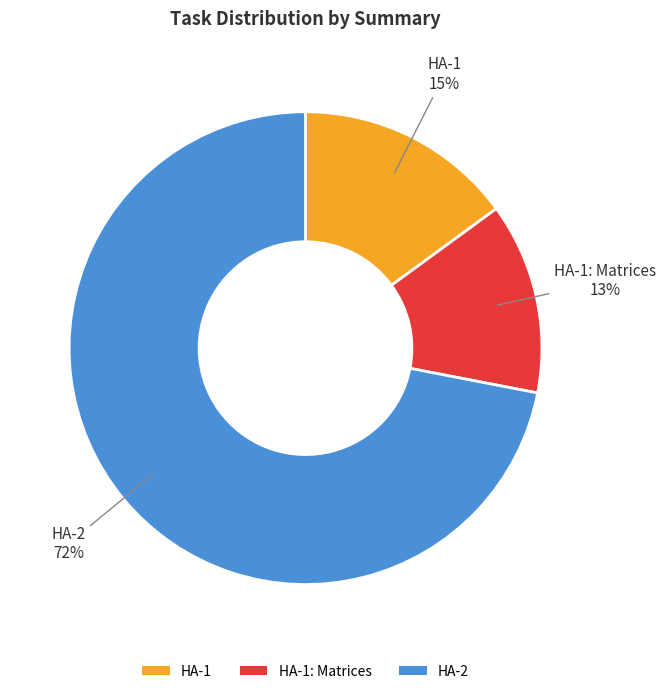

Is it true that HA-1: Matrices is 5% of the pie?

False